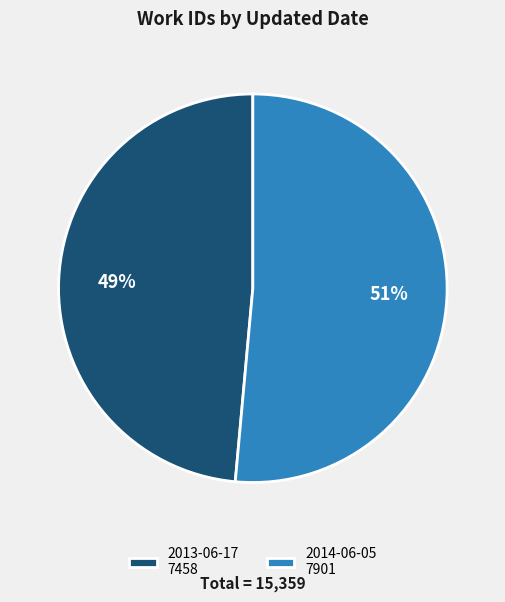

Which category accounts for the majority?

2014-06-05